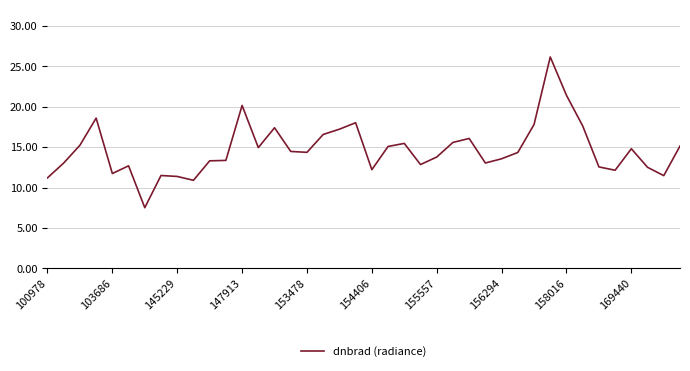

What is the maximum value shown in the chart?

26.2